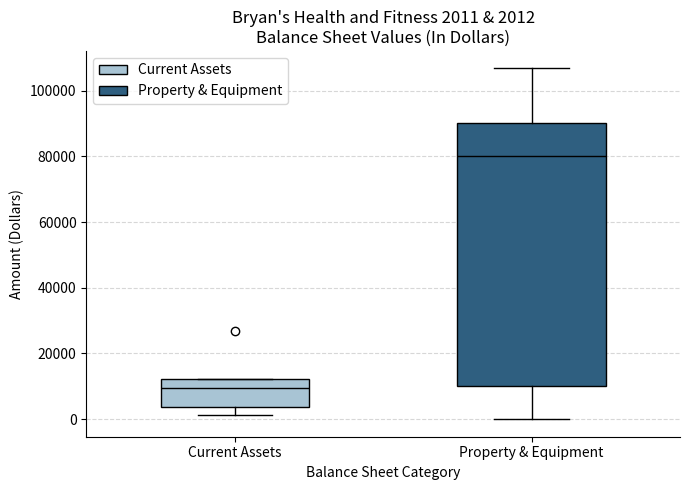

Which box is the tallest, from its lower edge to its upper edge?

Property & Equipment